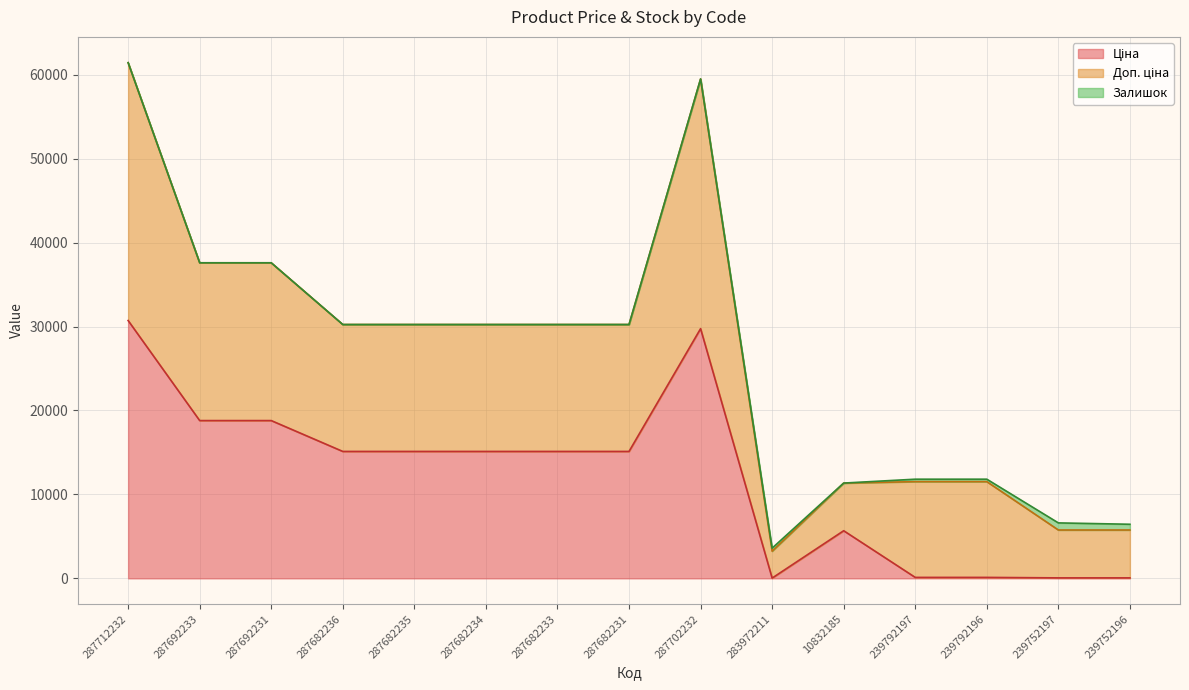

Where is the first local maximum for Ціна?

287702232